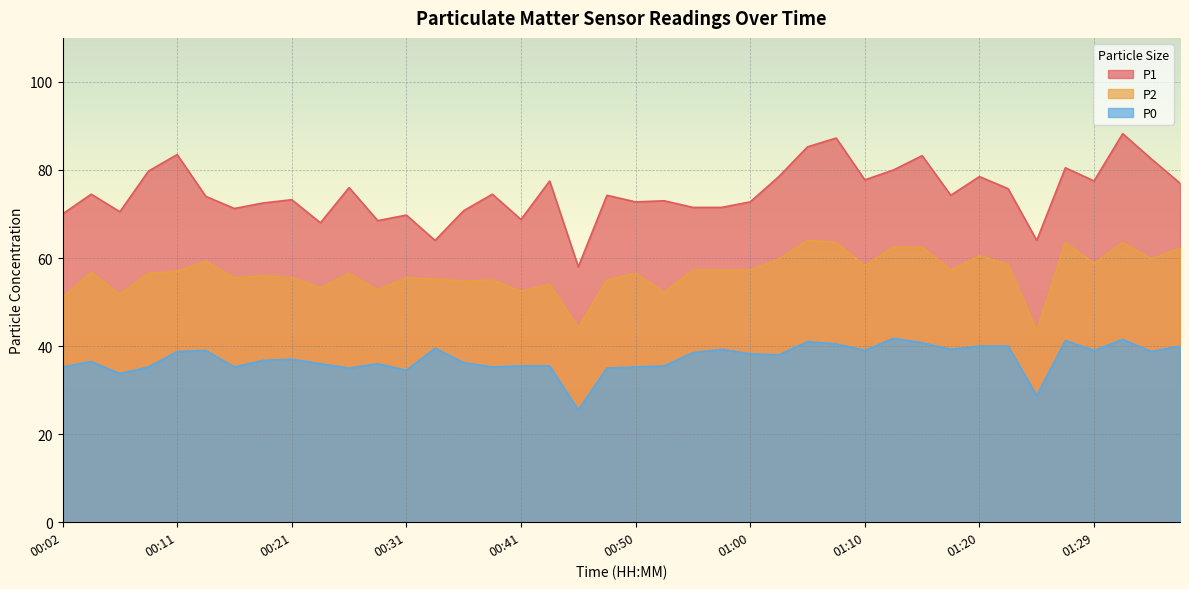

What is the sum of all P1 values?

2991.0